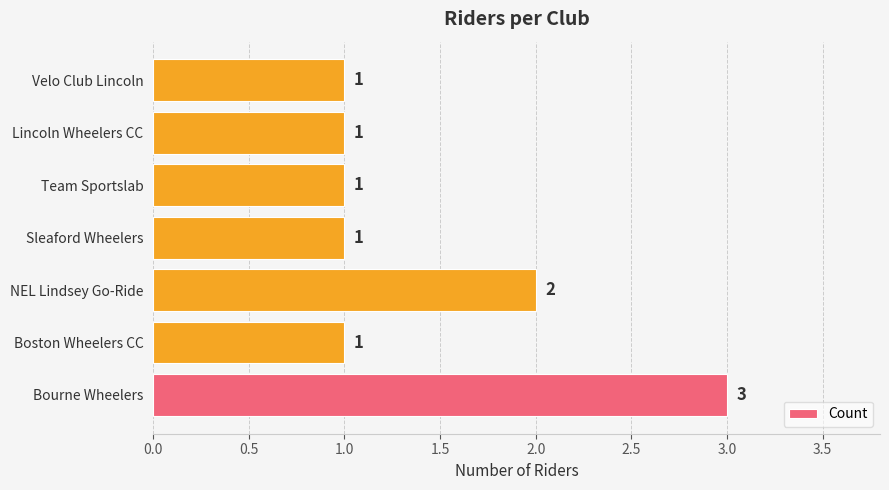

What is the average value?

1